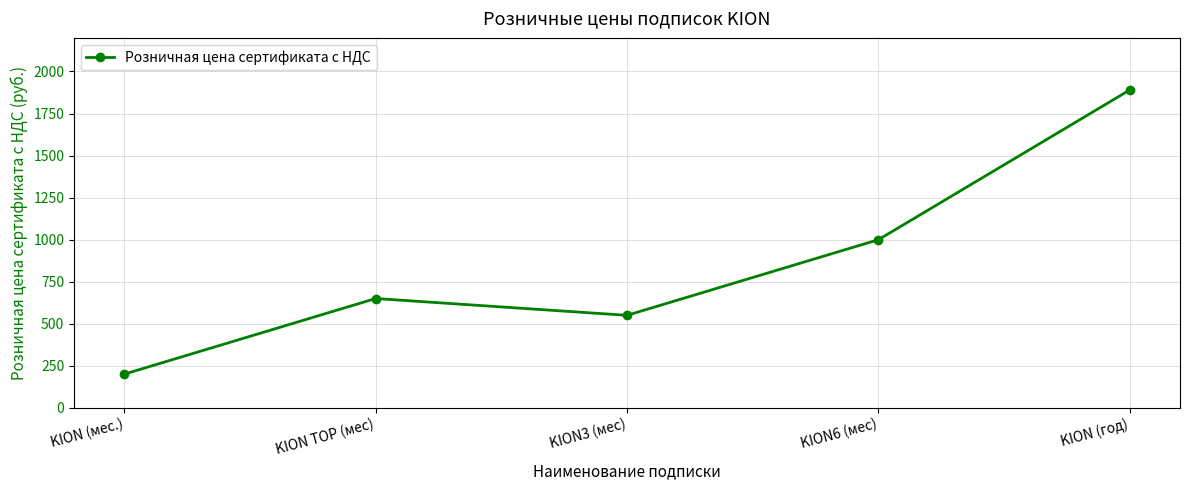

What is the difference between the values at KION (мес.) and KION TOP (мес)?

450